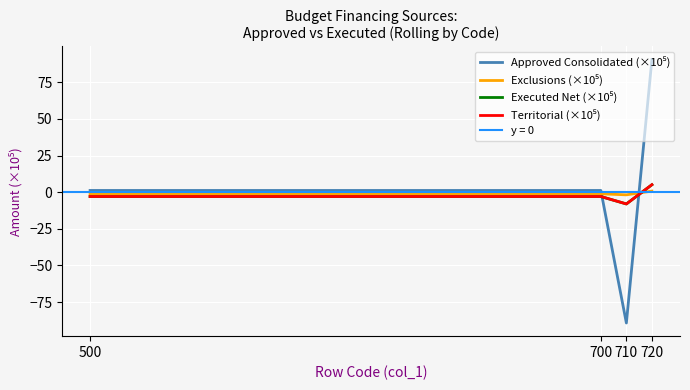

After their last crossing, which series has the higher values: Executed Net (×10⁵) or Approved Consolidated (×10⁵)?

Approved Consolidated (×10⁵)